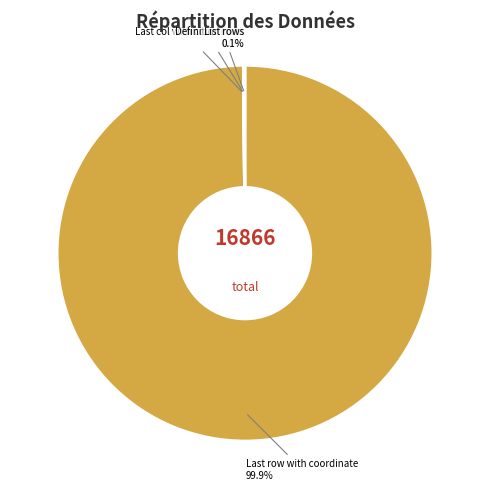

Is there any slice that represents more than half of the pie?

Yes